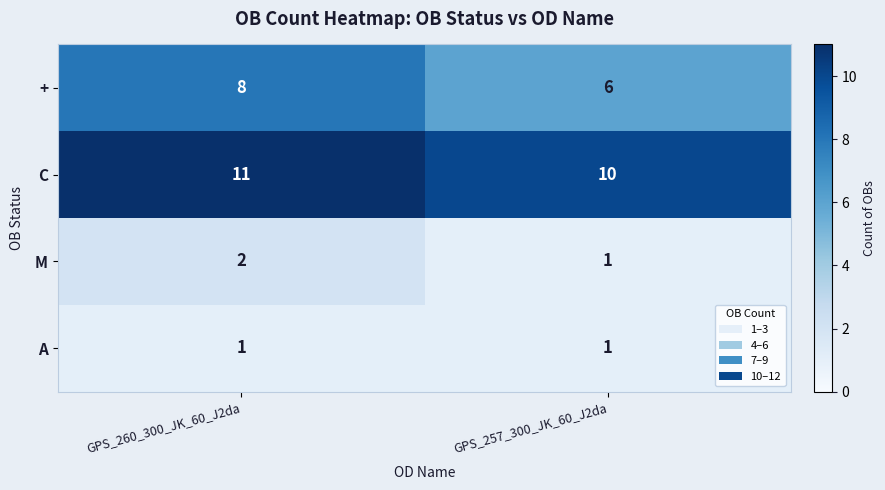

What is the average value of the + series?

7